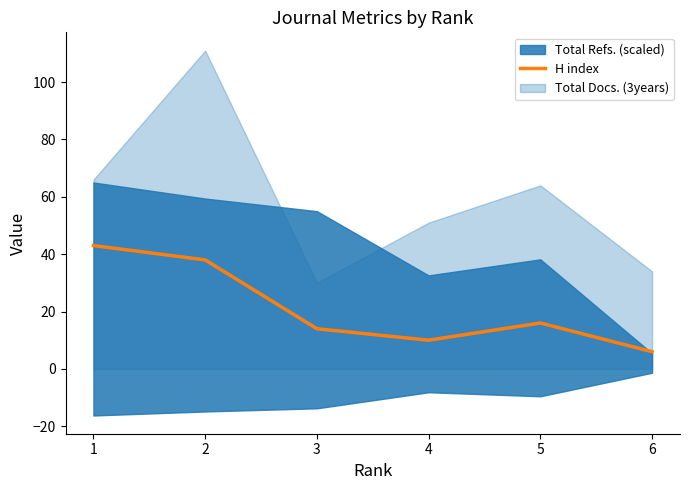

What is the change in value from 1 to 3?

-29